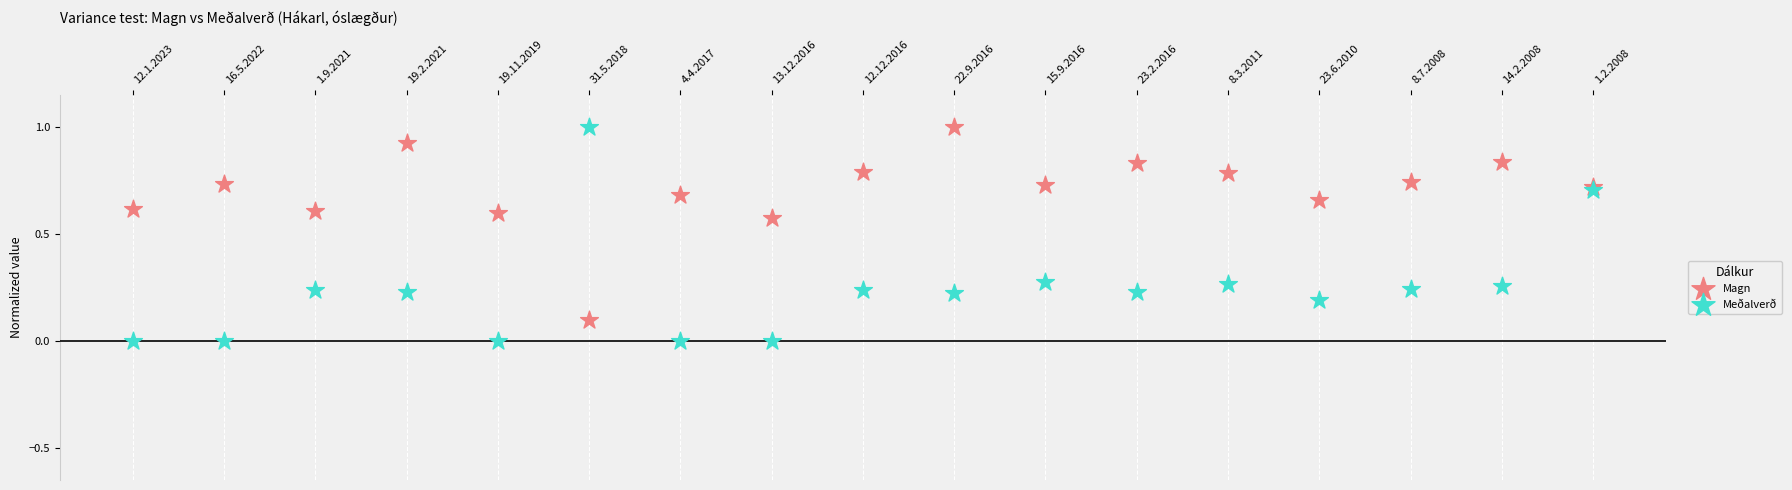

Which series reaches the minimum Y coordinate?

Meðalverð